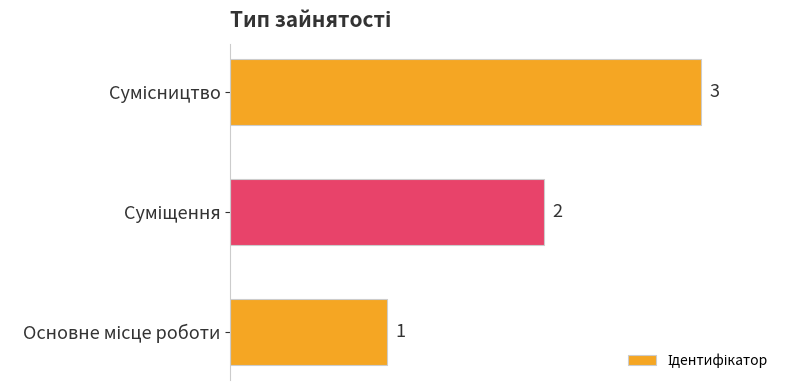

What is the sum of all values?

6